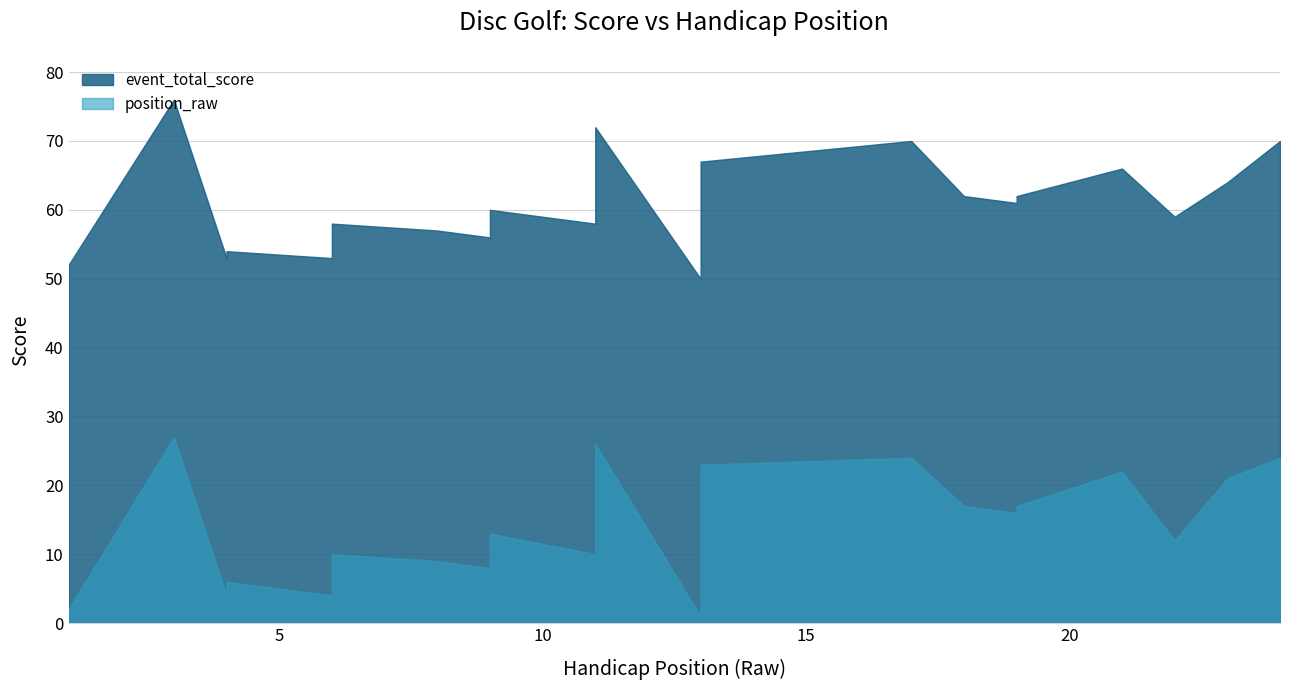

Does the chart display data point markers on the line(s)?

No